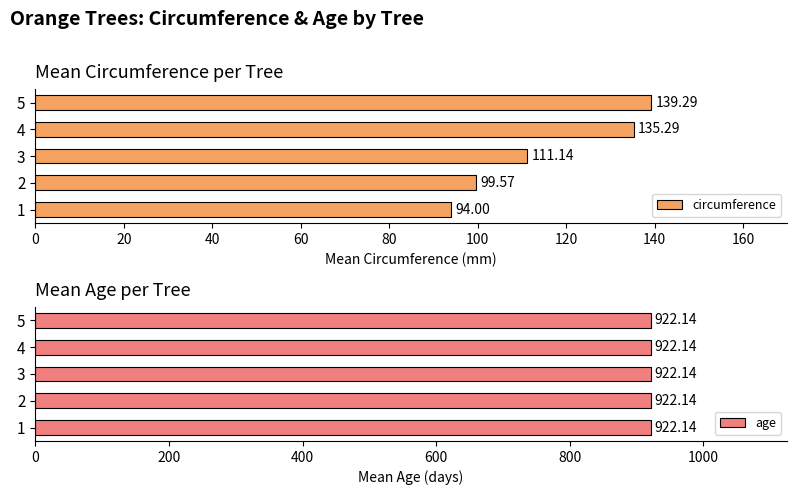

What is the difference between the maximum and second lowest values in the circumference series?

39.7